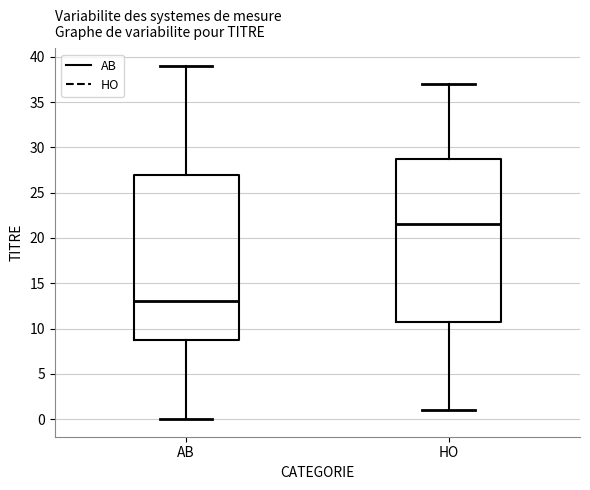

Reading left to right, transcribe this box plot: for each box, give where its median line is, the range the box spans, and where its two whiskers end, as read against the y-axis. The values are not printed on the chart, so give them approximately, as read against the axis.

AB: median 13.0, box 9.0 to 27.0, whiskers 0.0 to 39.0
HO: median 21.5, box 11.0 to 29.0, whiskers 1.0 to 37.0